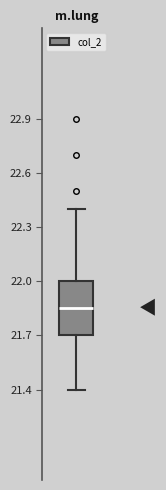

Where is the lower edge of the box on the y-axis? The values are not printed on the chart, so give them approximately, as read against the axis.

21.70